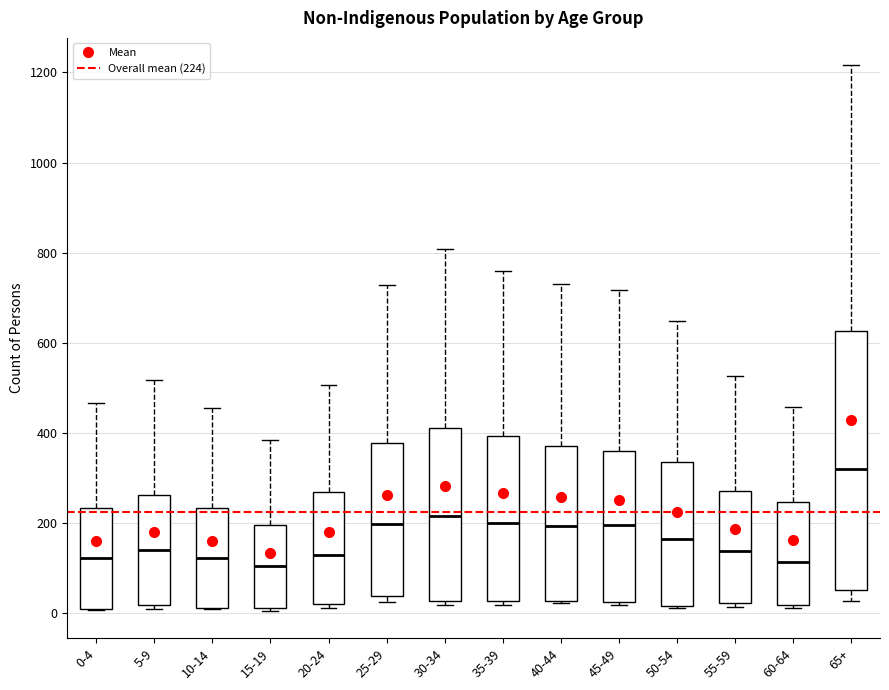

Where is the lower edge of the box for 40-44 on the y-axis? The values are not printed on the chart, so give them approximately, as read against the axis.

20